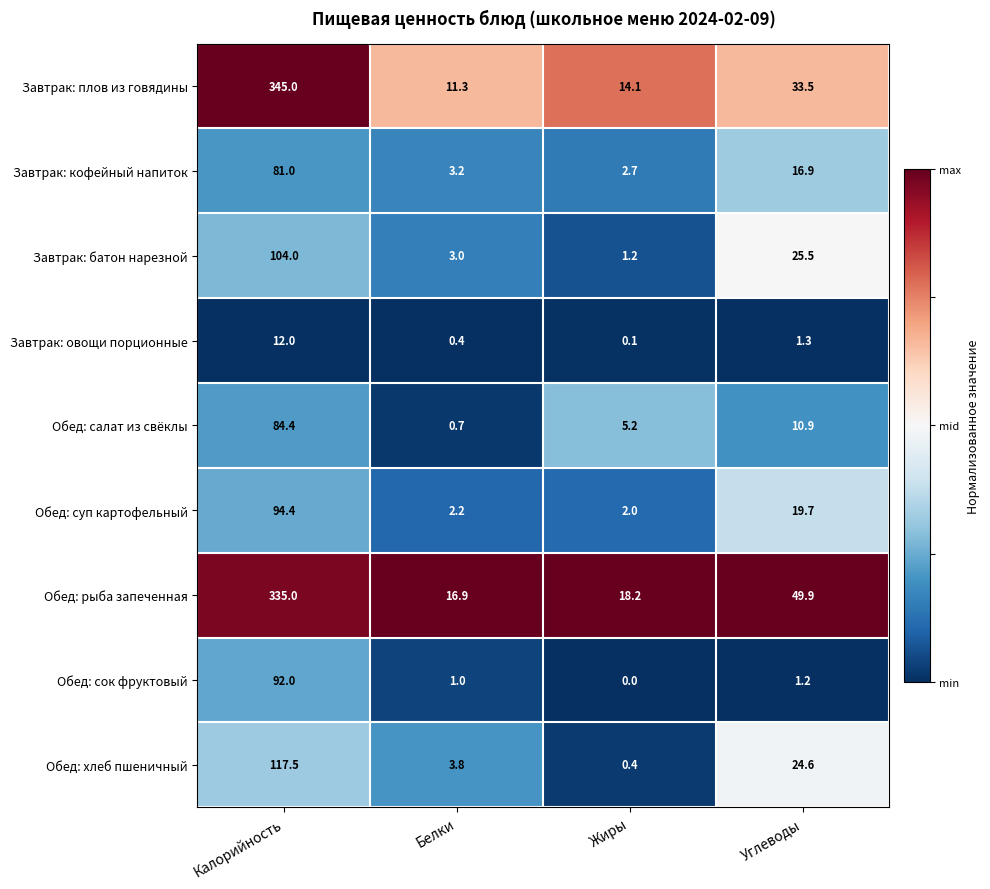

At which category is the sum across all series the highest?

Калорийность